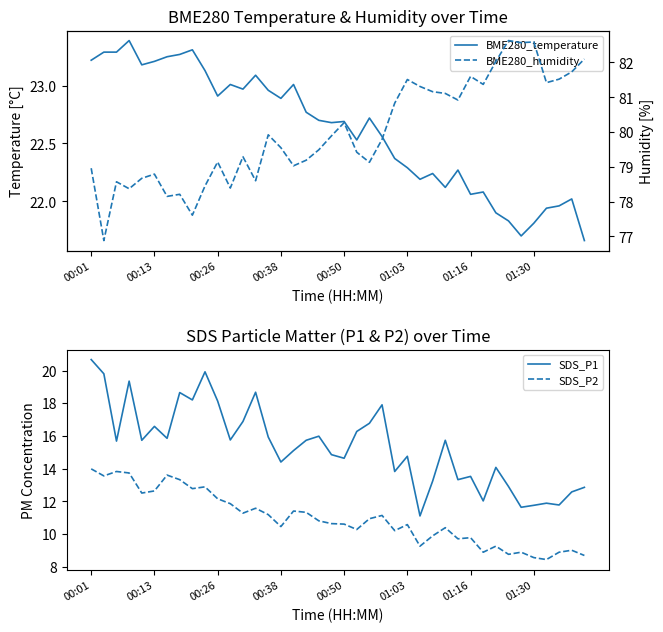

True or false: SDS_P2 and SDS_P1 cross at least once.

False